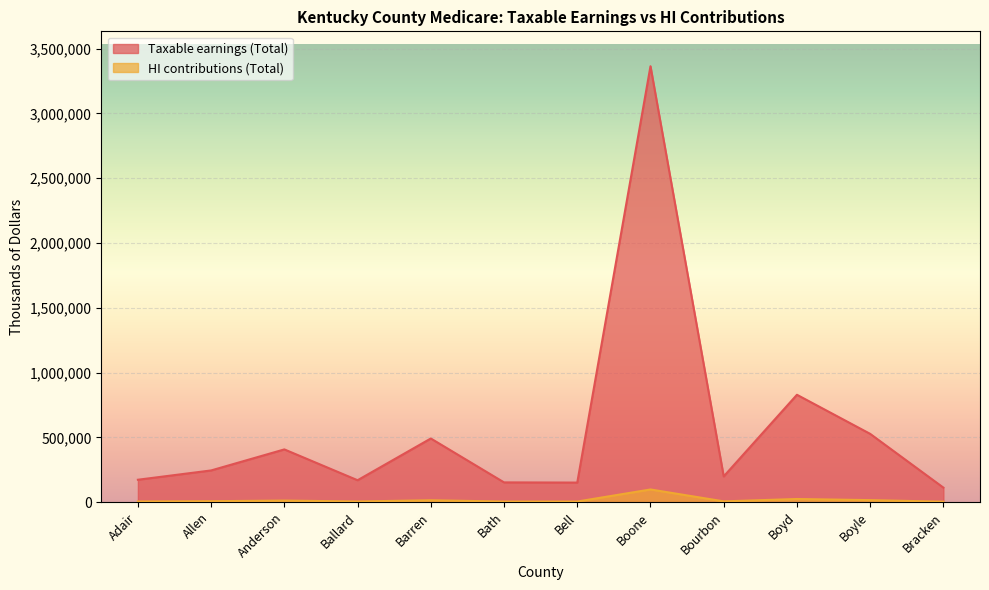

What is the average value of the HI contributions (Total) series?

16470